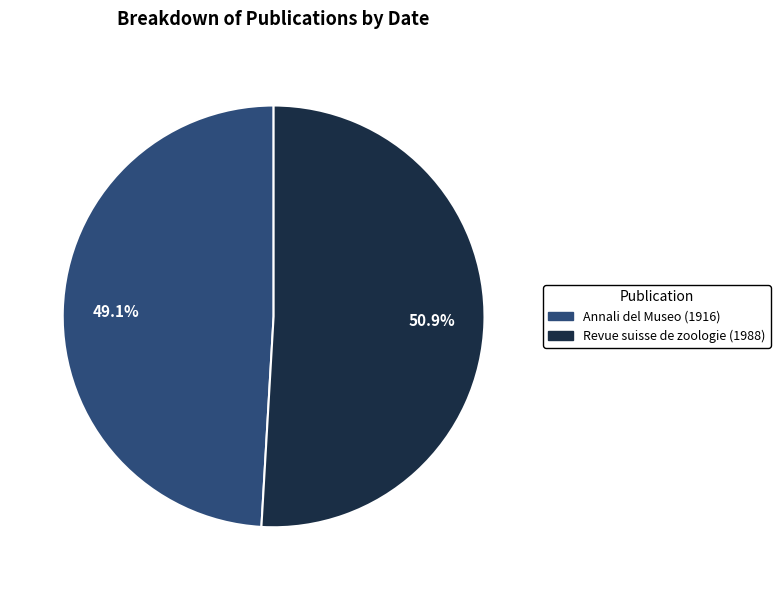

Is there a majority slice in this chart?

Yes